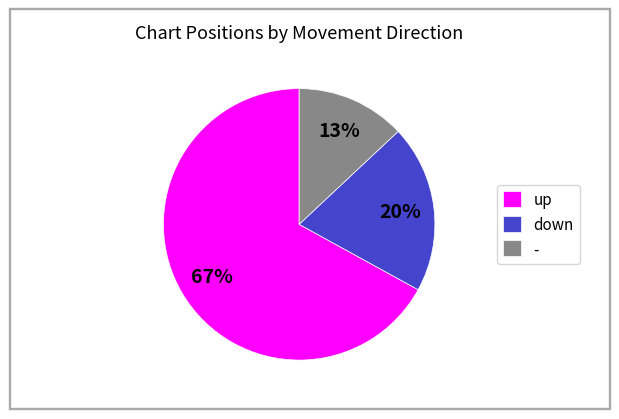

How many segments does this pie chart have?

3